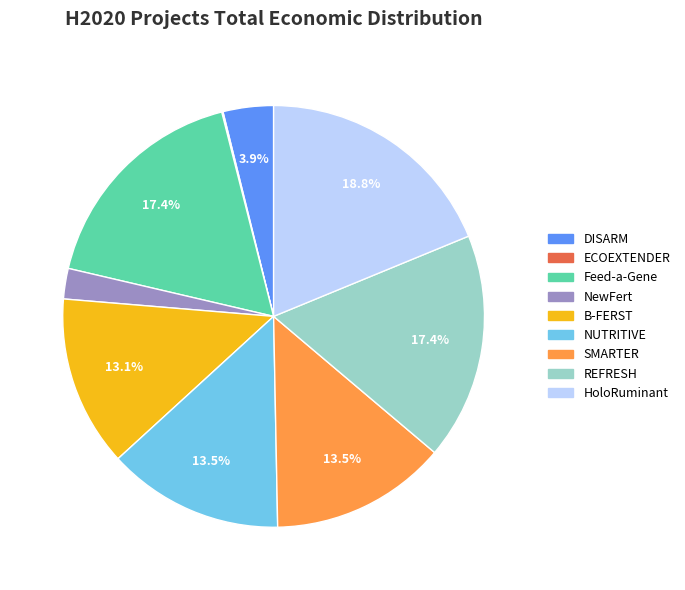

Between SMARTER and REFRESH, which is larger?

REFRESH